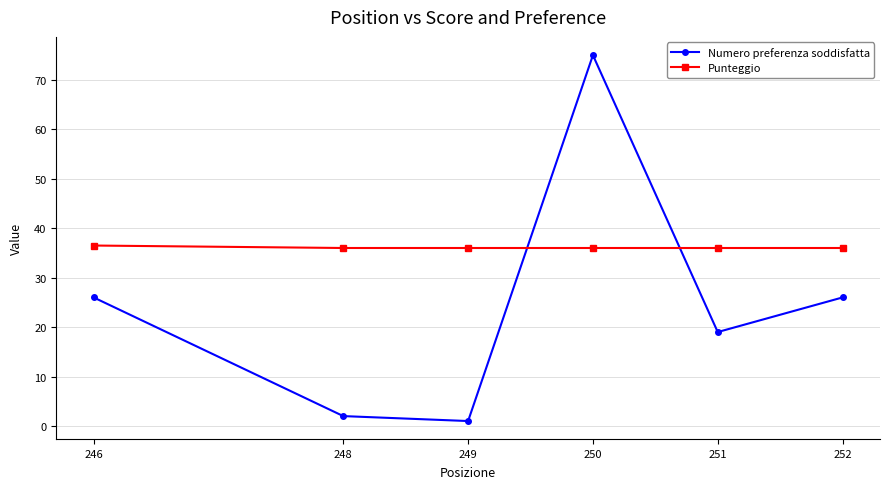

Read the Numero preferenza soddisfatta value at 251.

19.0